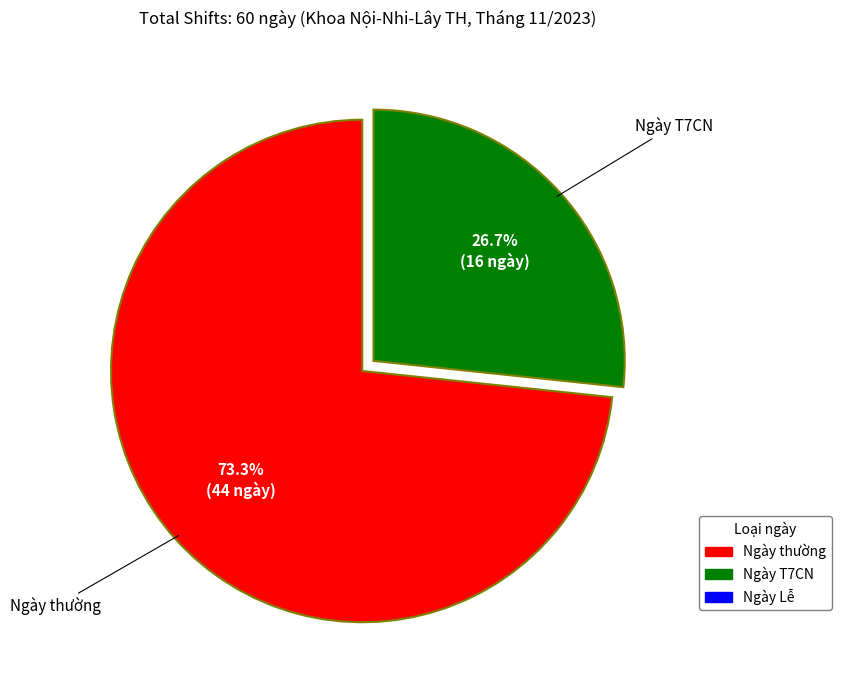

Is there a majority slice in this chart?

Yes